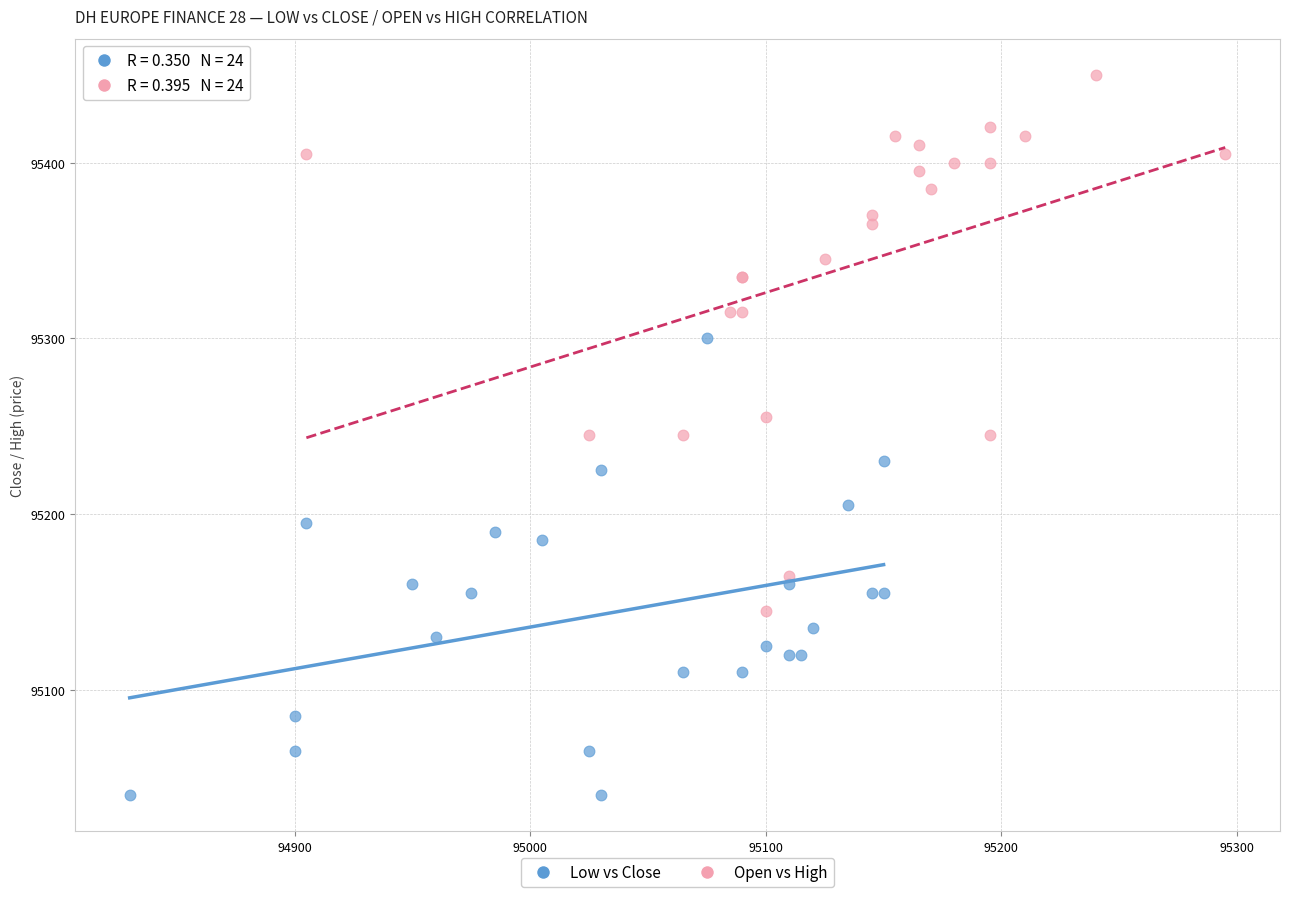

Which series reaches the maximum Y coordinate?

Open vs High